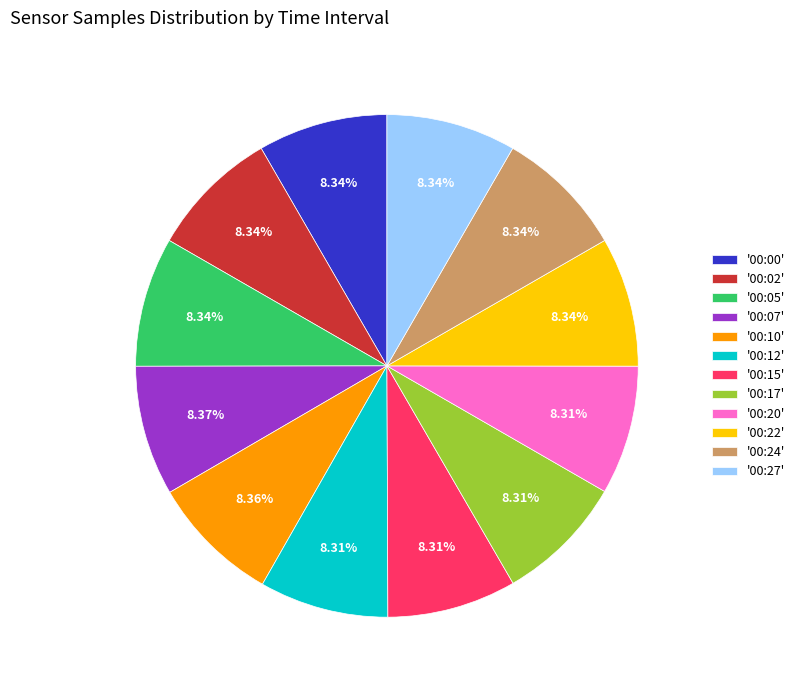

Do '00:07' and '00:20' together represent more than half of the pie?

No